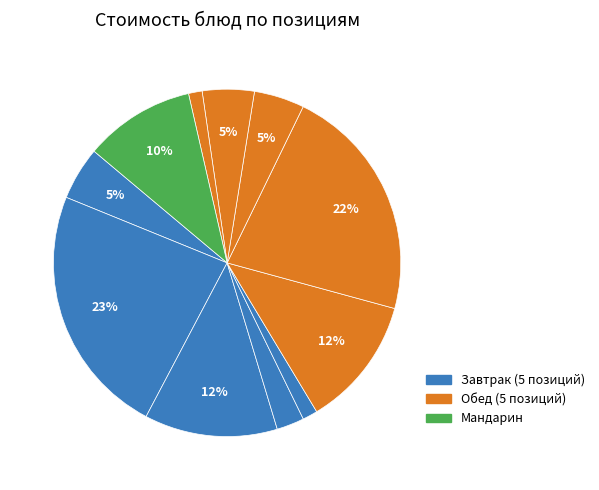

How many slices are in this pie chart?

11